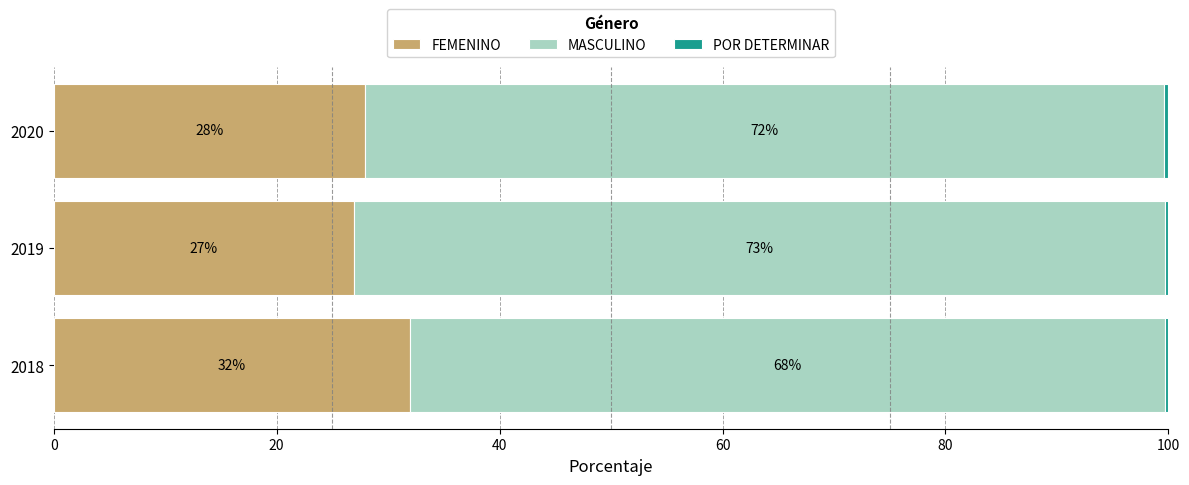

What is the total value across all series at 2020?

100.0